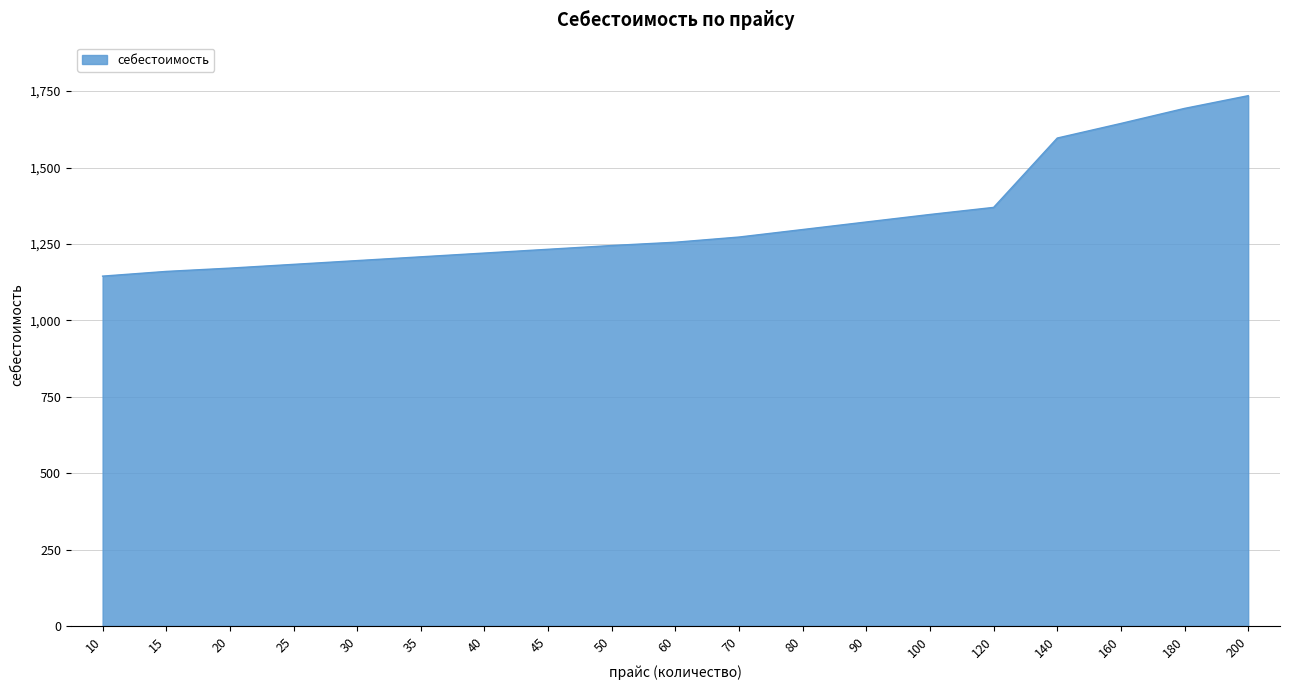

How many distinct data groups are displayed?

1